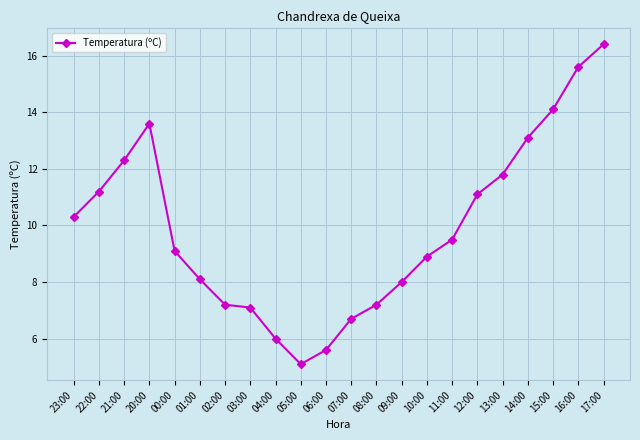

What is the sum of all values?

218.0